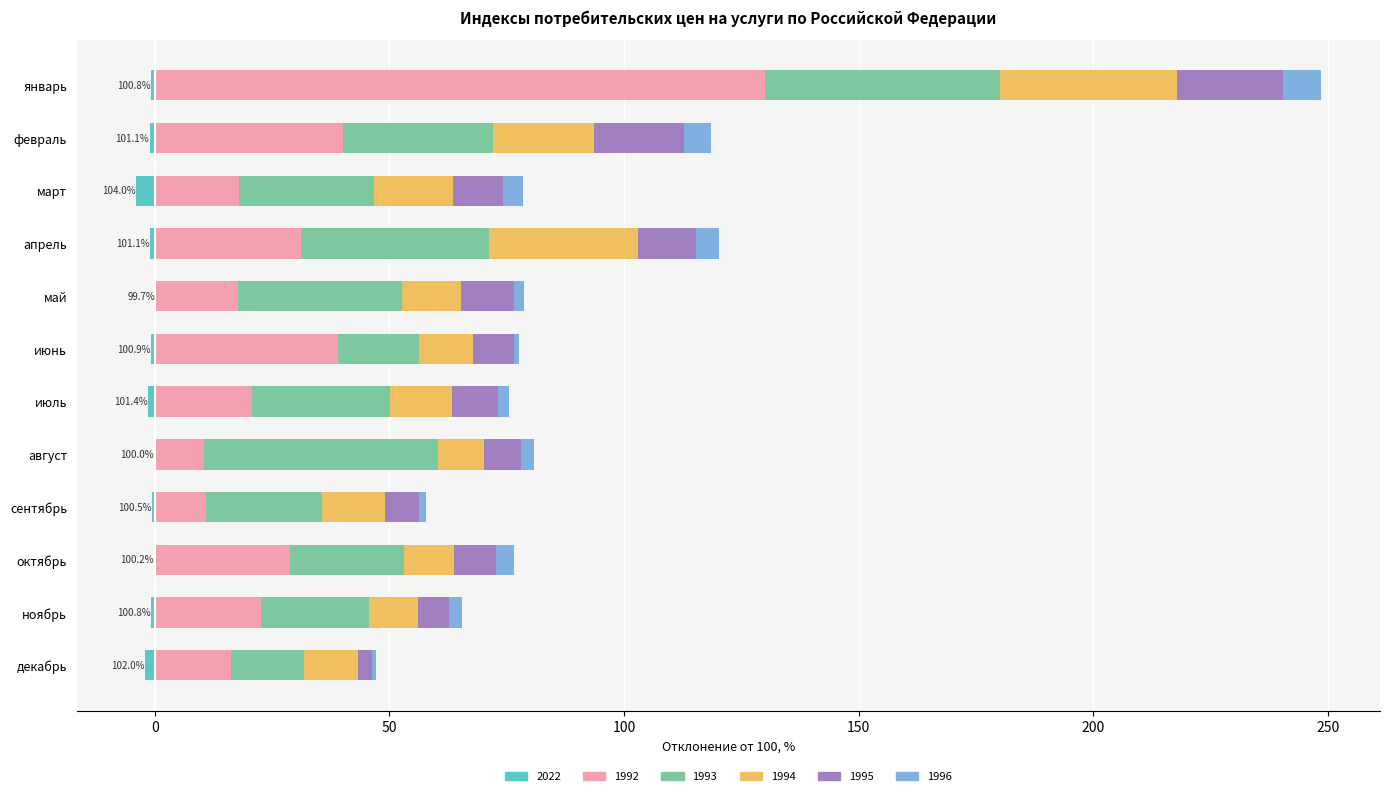

How many distinct data groups are displayed?

6